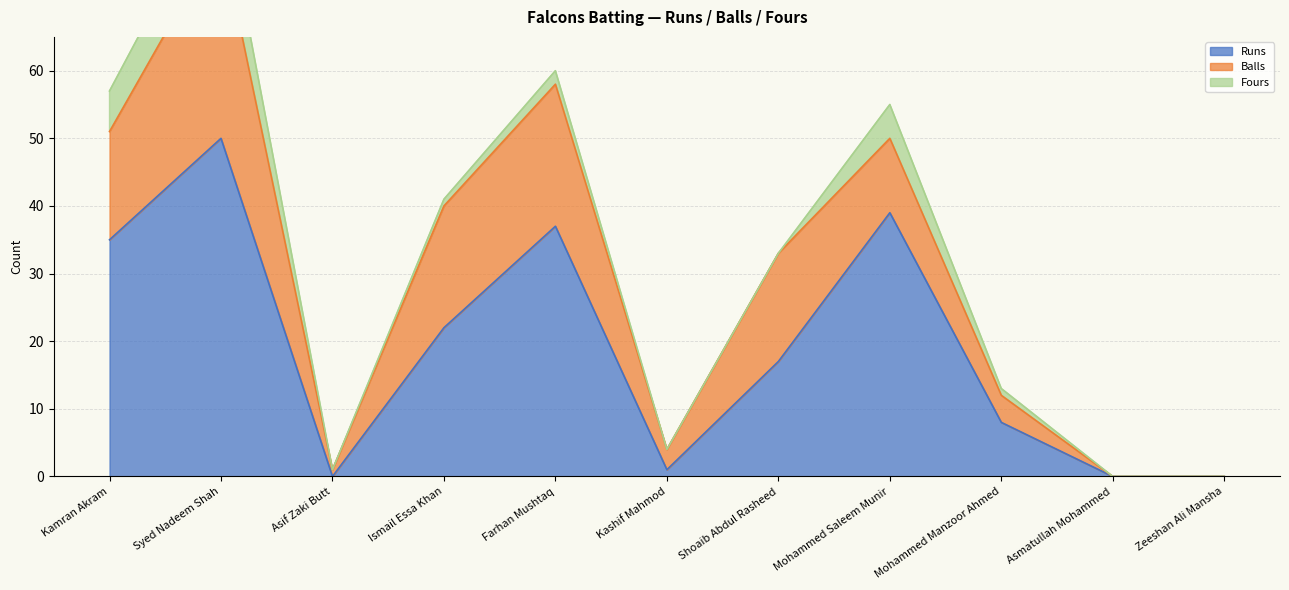

Which label corresponds to the largest value in the chart?

Syed Nadeem Shah